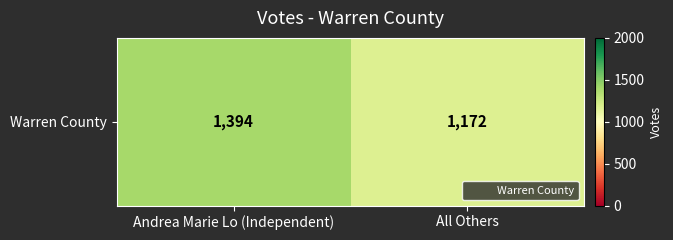

Where is the data nearest to the value 1283?

Andrea Marie Lo (Independent)